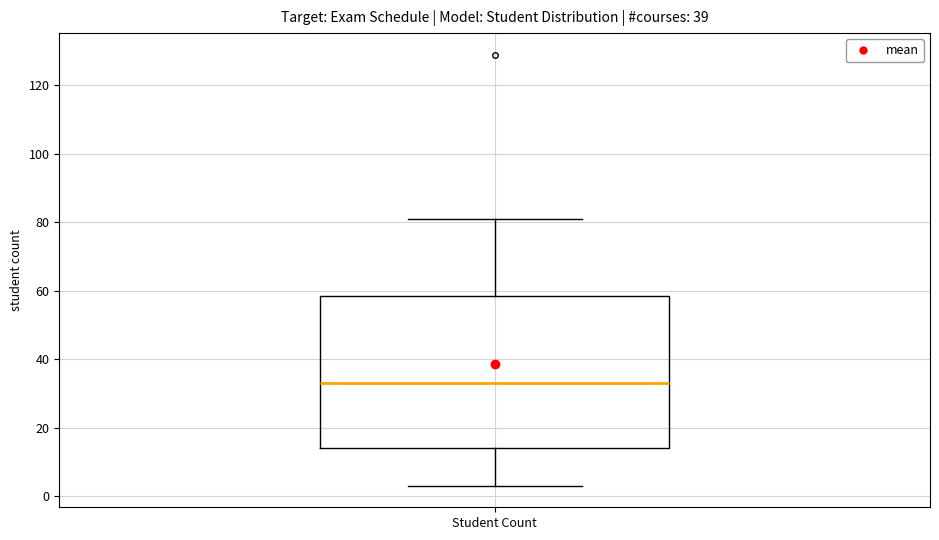

Where does the lower whisker of the box for Student Count end on the y-axis? The values are not printed on the chart, so give them approximately, as read against the axis.

4